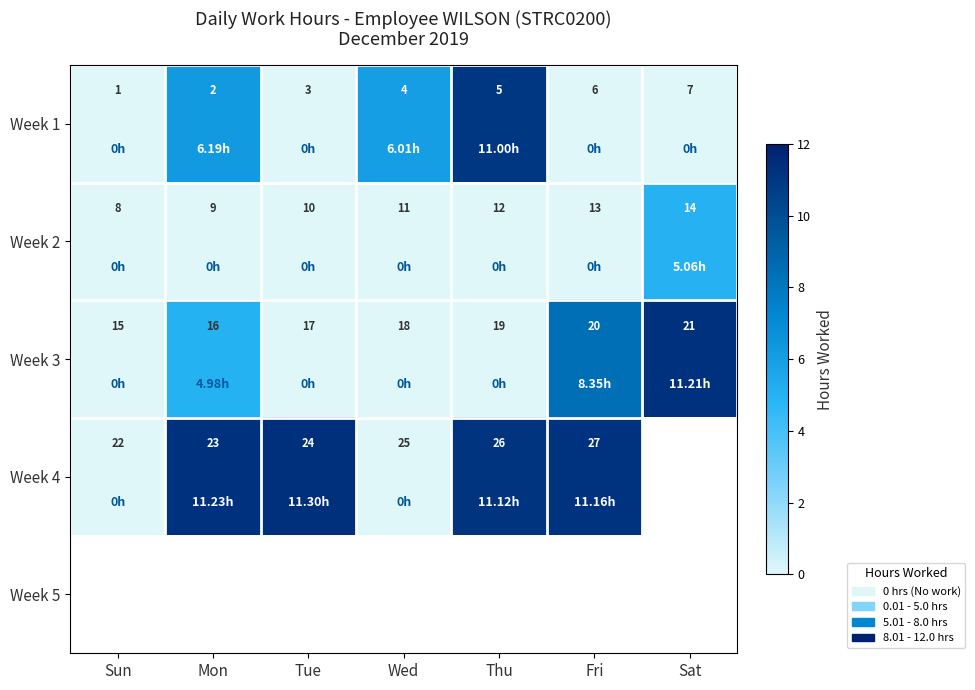

Which category has the lowest value in the Week 3 series?

Sun